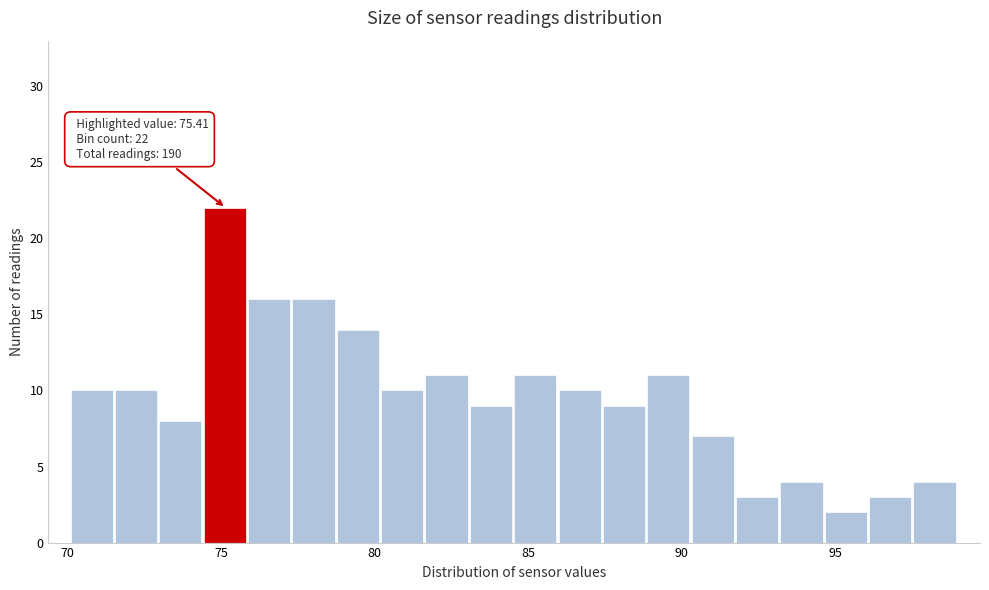

Read against the x-axis, roughly where is the centre of the tallest bar?

75.0